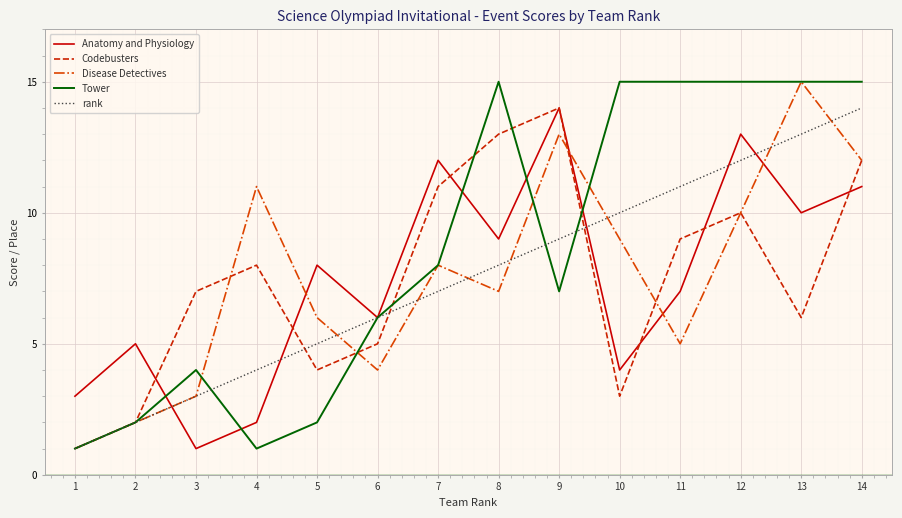

The Disease Detectives series shows 3 at 3. True or false?

True